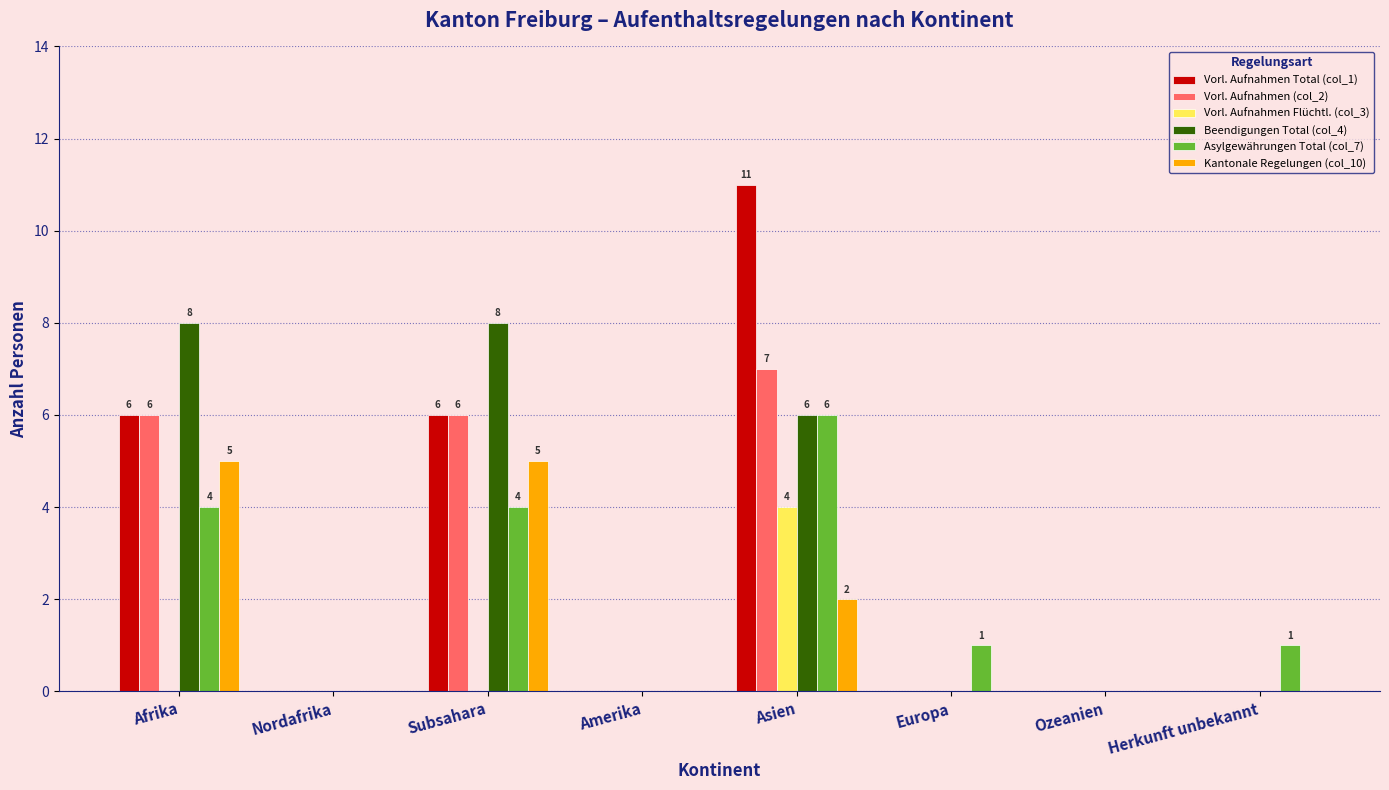

What is the average value of the Beendigungen Total (col_4) series?

3